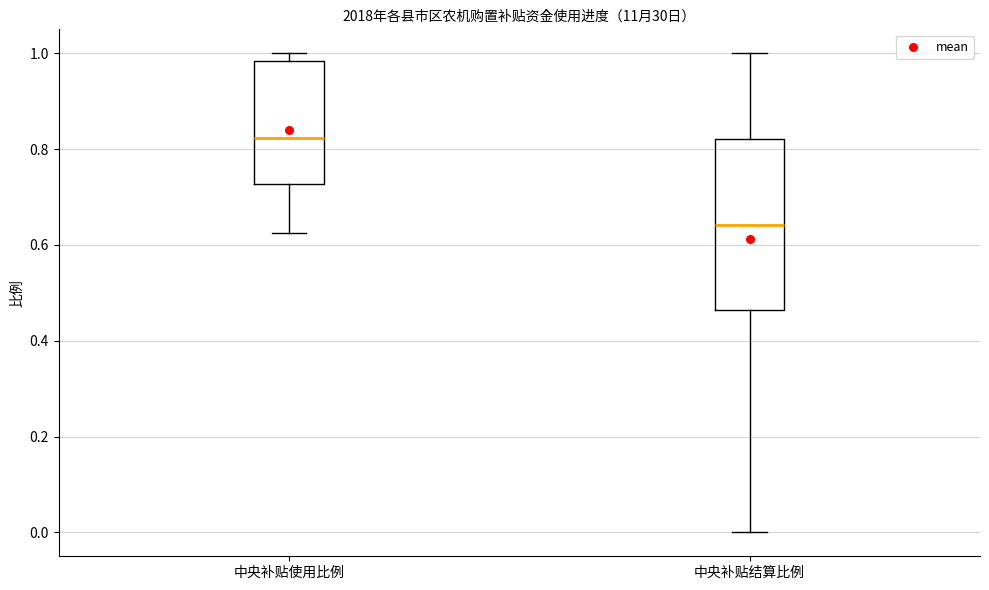

Reading left to right, transcribe this box plot: for each box, give where its median line is, the range the box spans, and where its two whiskers end, as read against the y-axis. The values are not printed on the chart, so give them approximately, as read against the axis.

中央补贴使用比例: median 0.82, box 0.72 to 0.98, whiskers 0.62 to 1.00
中央补贴结算比例: median 0.64, box 0.46 to 0.82, whiskers 0.00 to 1.00